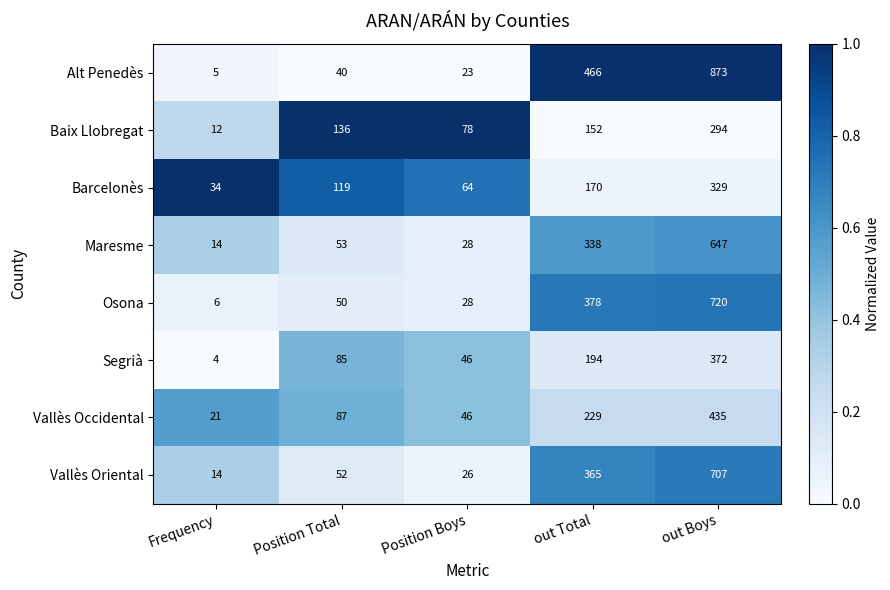

Rank the series by their maximum value, from highest to lowest.

Alt Penedès, Osona, Vallès Oriental, Maresme, Vallès Occidental, Segrià, Barcelonès, Baix Llobregat